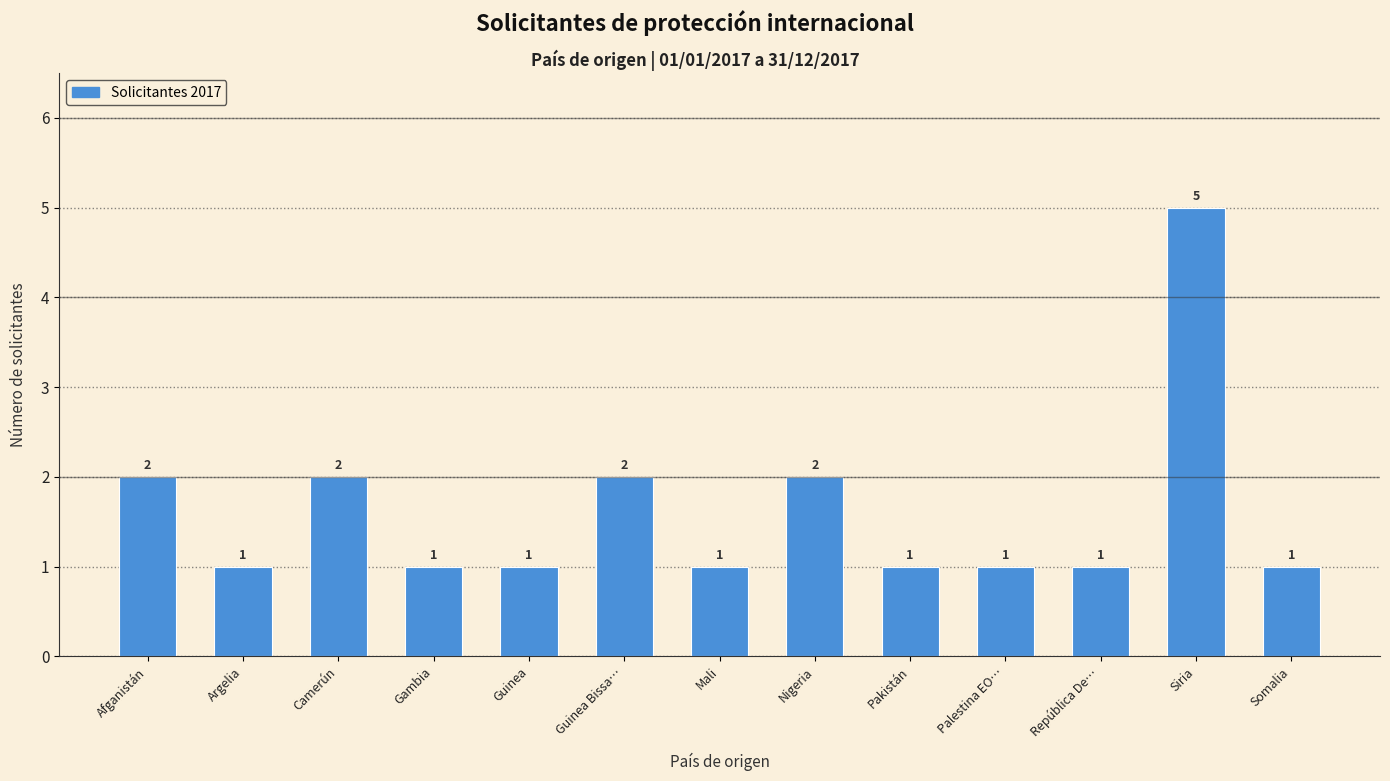

Reading left to right, extract all data points from this chart.

Afganistán=2	Argelia=1	Camerún=2	Gambia=1	Guinea=1	Guinea Bissa…=2	Mali=1	Nigeria=2	Pakistán=1	Palestina EO…=1	República De…=1	Siria=5	Somalia=1